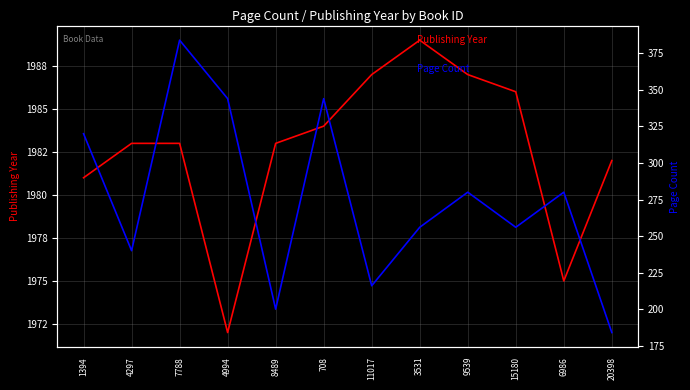

In Page Count, how many points are higher than both neighbors (excluding endpoints)?

4